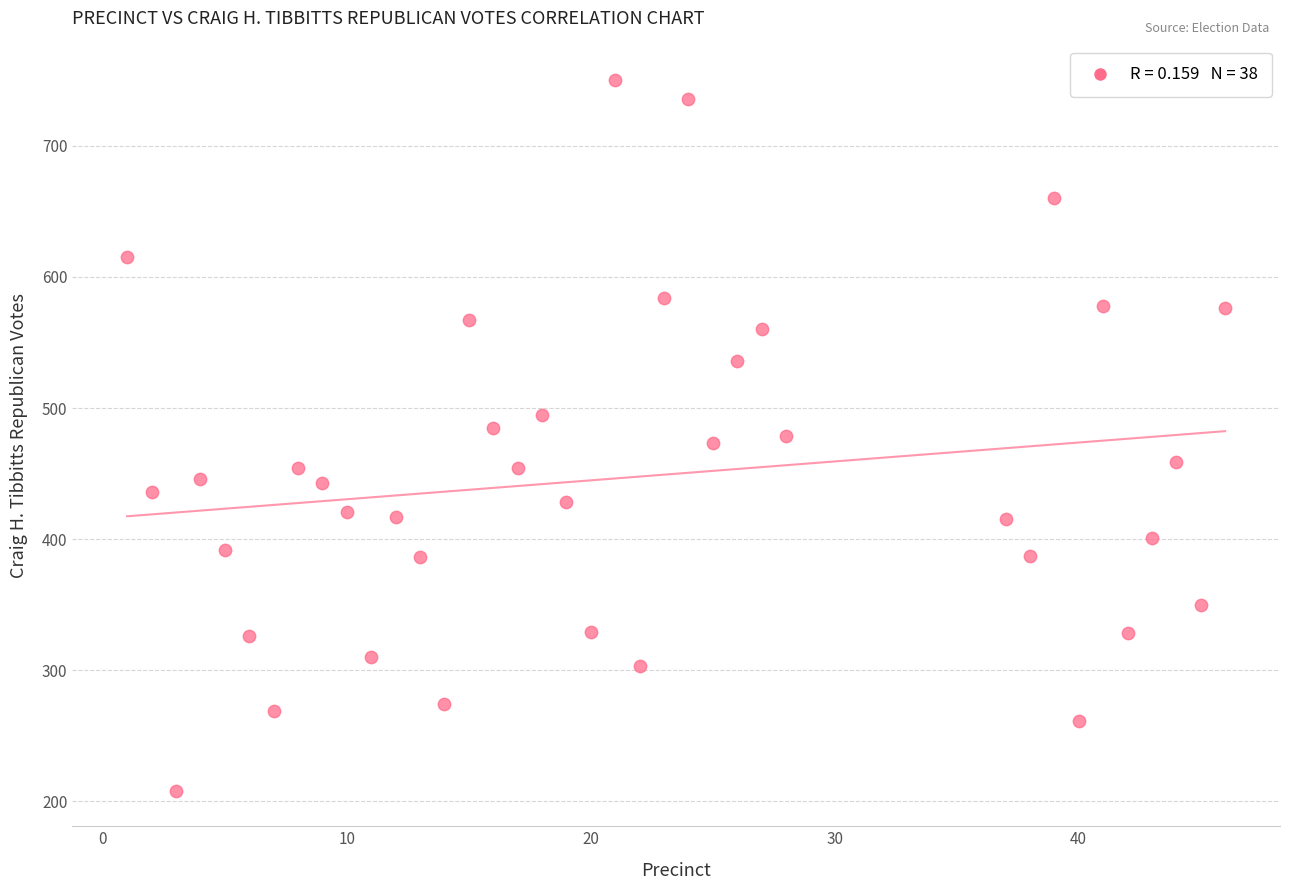

What is the range of X values (max minus min)?

45